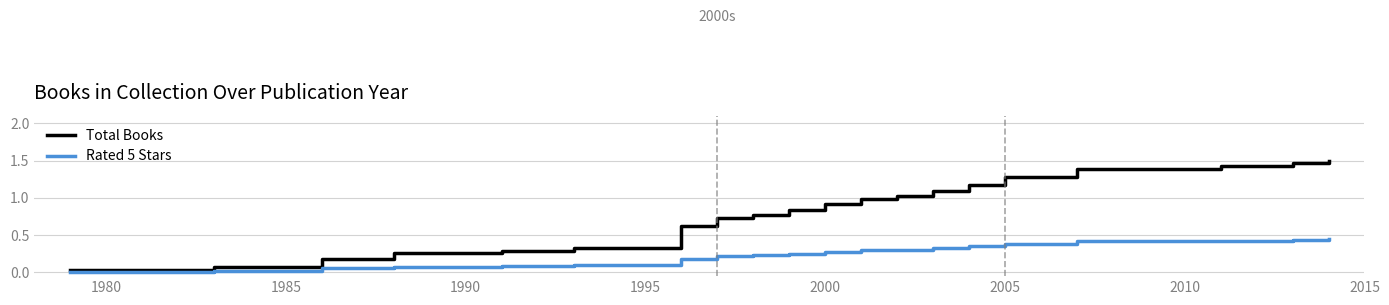

List the series in order of their overall mean, highest first.

Total Books, Rated 5 Stars